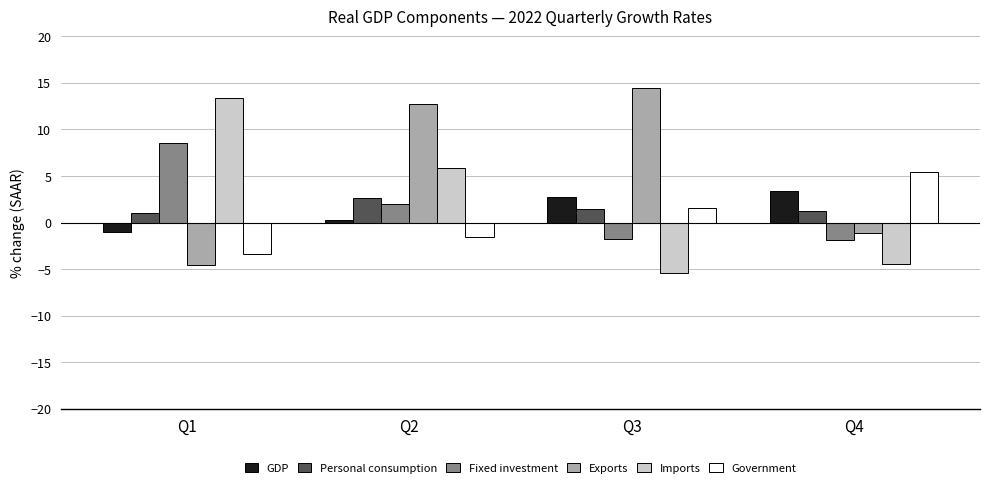

Is it true that Imports equals 9.4 at Q2?

False